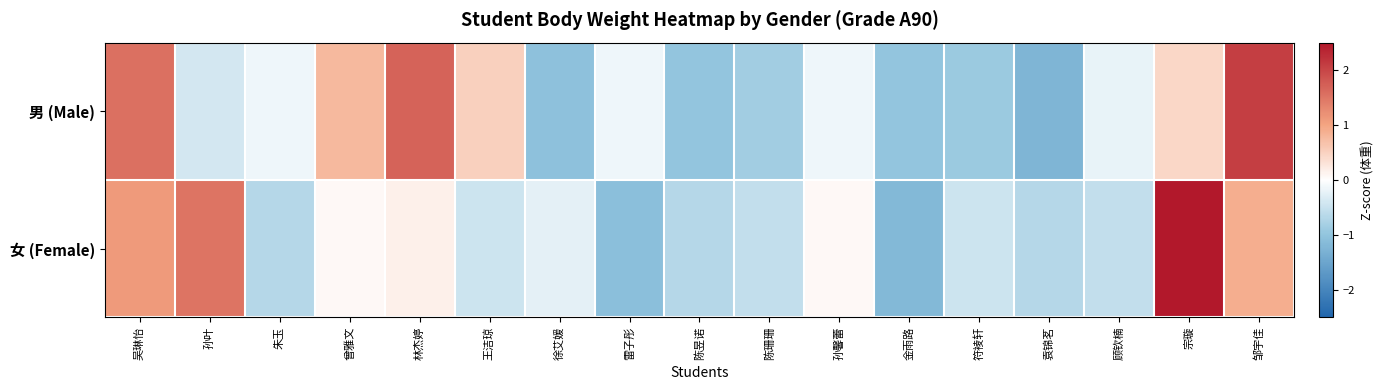

How many distinct data groups are displayed?

2